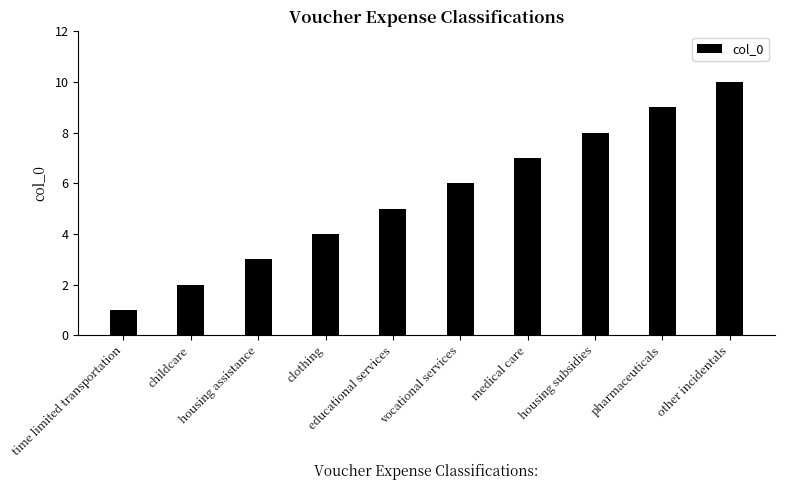

What is the minimum value shown in the chart?

1